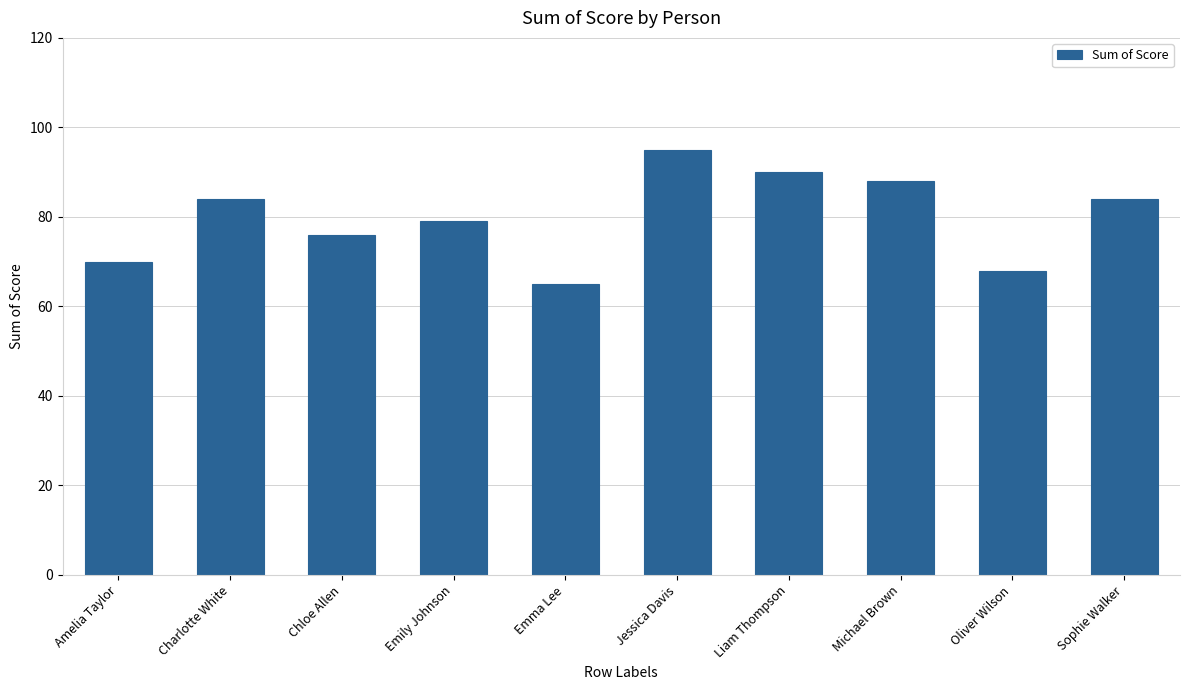

The value at Liam Thompson is 22. True or false?

False